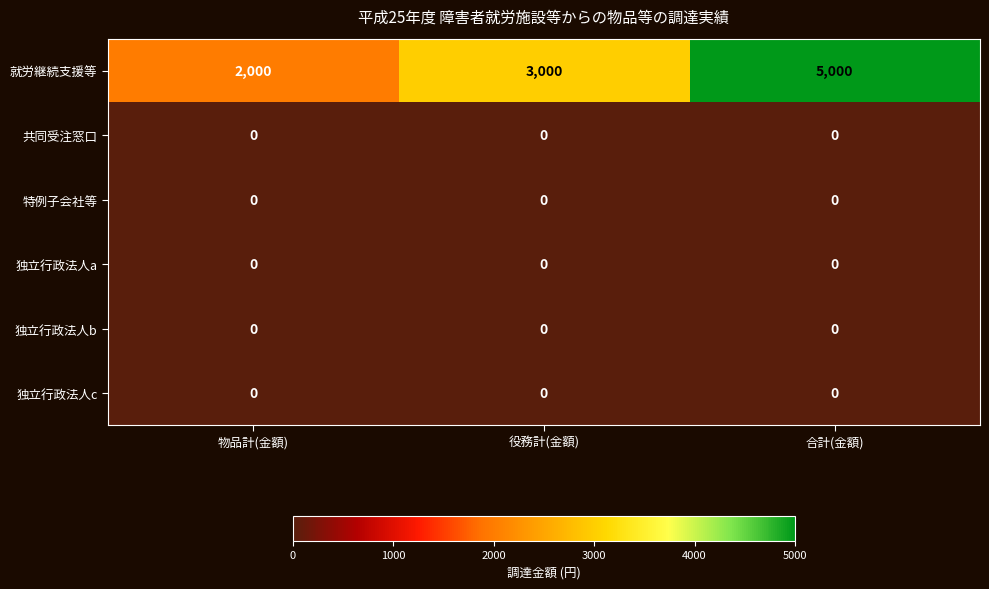

Reading right to left, extract all data points from this chart.

就労継続支援等: 5000	3000	2000
共同受注窓口: 0	0	0
特例子会社等: 0	0	0
独立行政法人a: 0	0	0
独立行政法人b: 0	0	0
独立行政法人c: 0	0	0